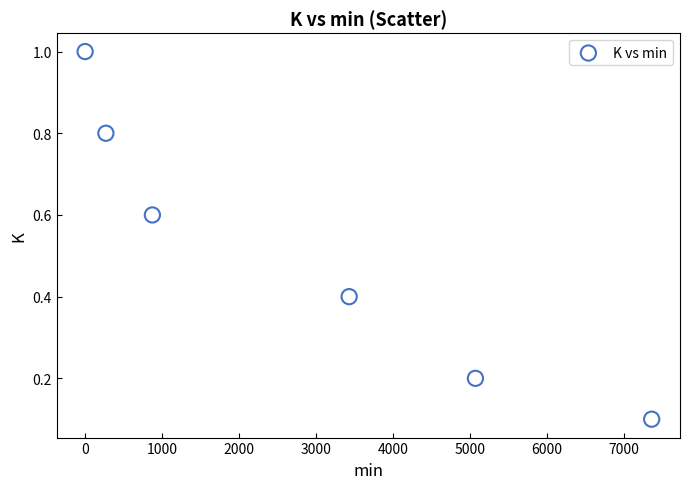

What is the range of X values (max minus min)?

7362.0